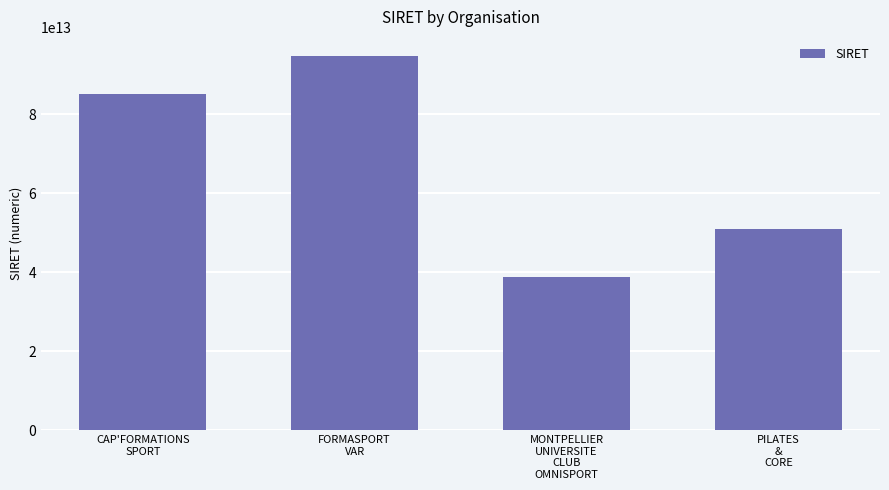

The value at PILATES
&
CORE is 76781389669358. True or false?

False